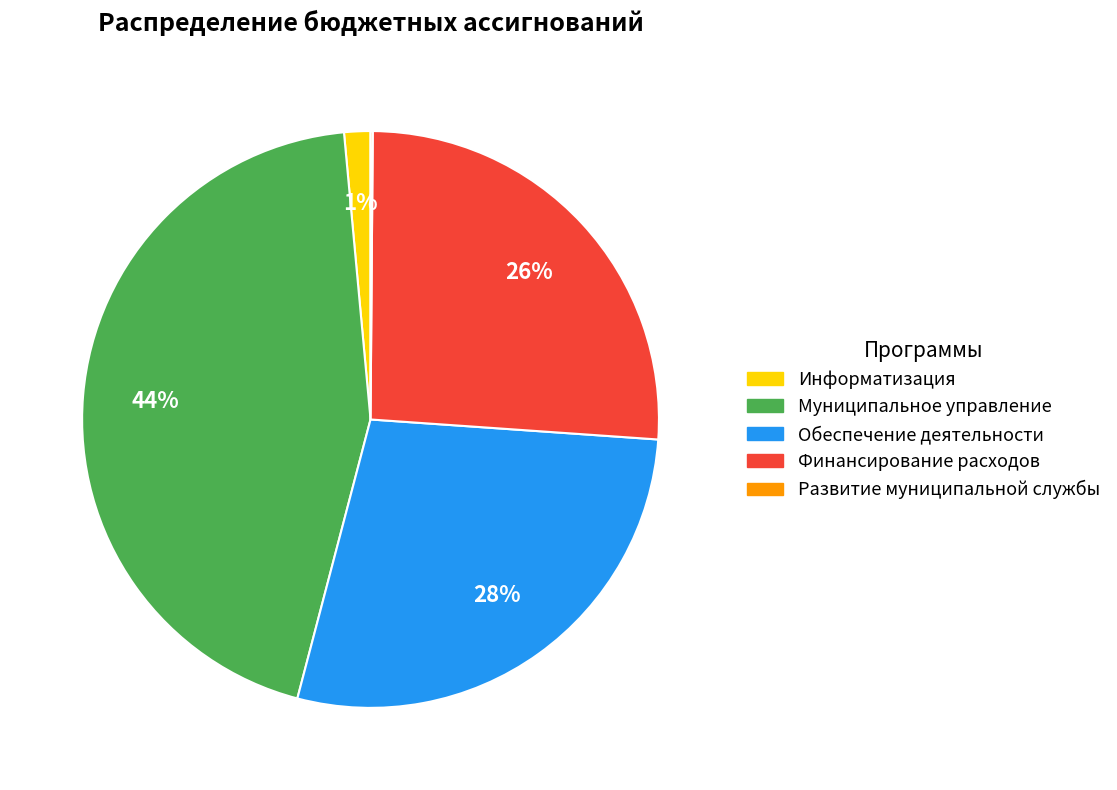

To the nearest percent, what is the difference between the largest and smallest slice percentages?

44%